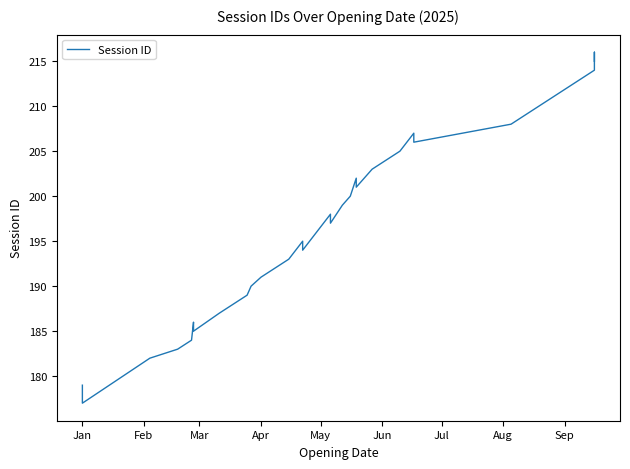

What is the average value?

197